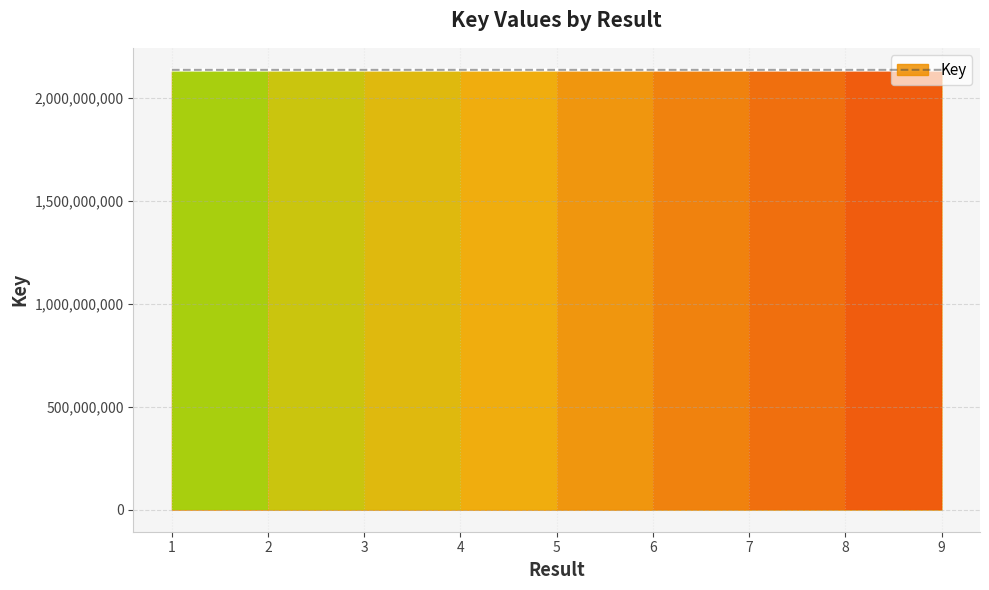

What value does the data have at 6, to the nearest 10?

2137696530